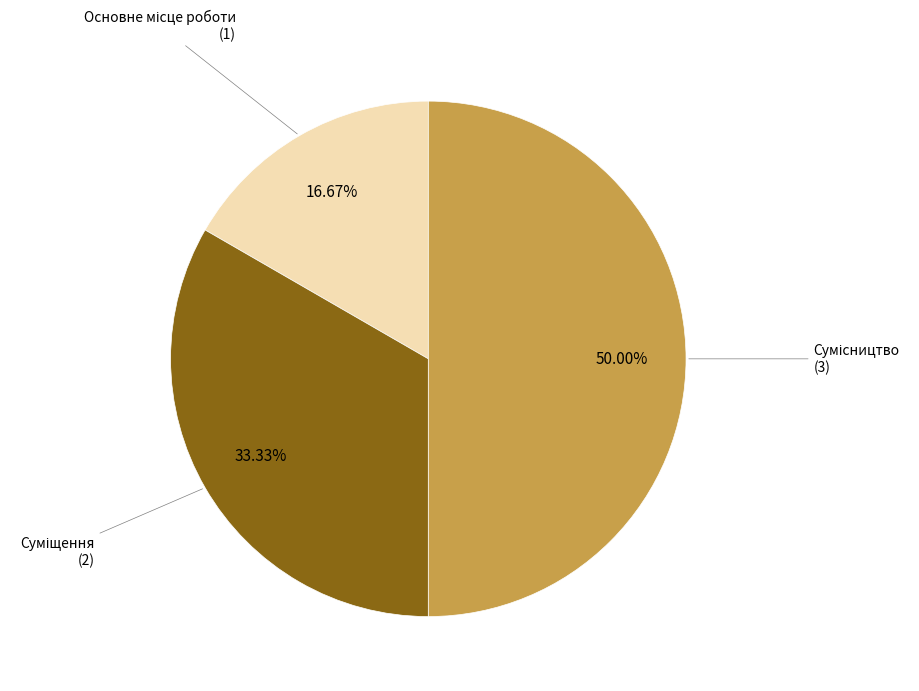

Which has a higher value, Основне місце роботи or Суміщення?

Суміщення